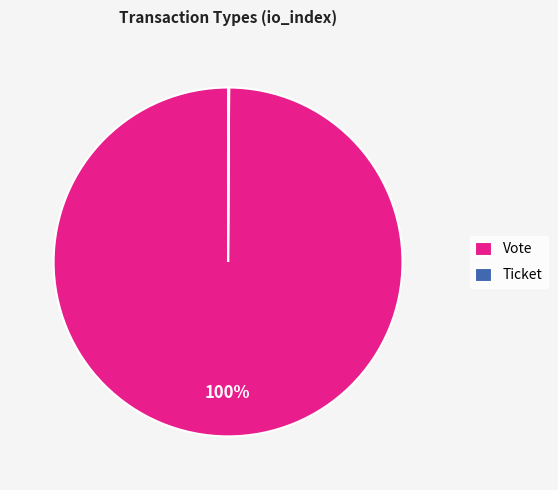

To the nearest percent, what portion does Vote represent?

100%